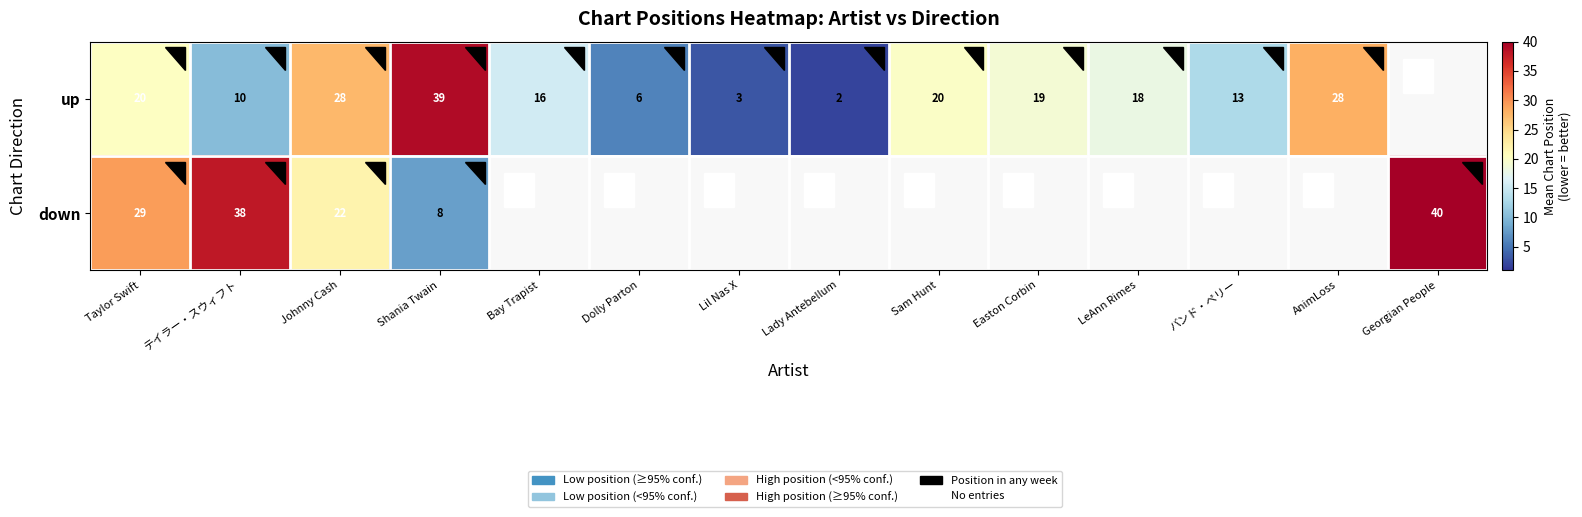

Which series has the widest spread of values?

up